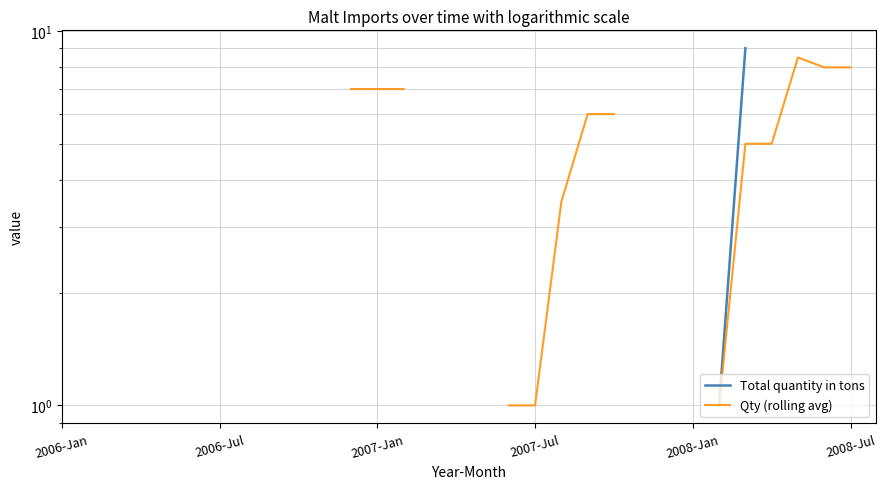

How many data points does each series have?

36